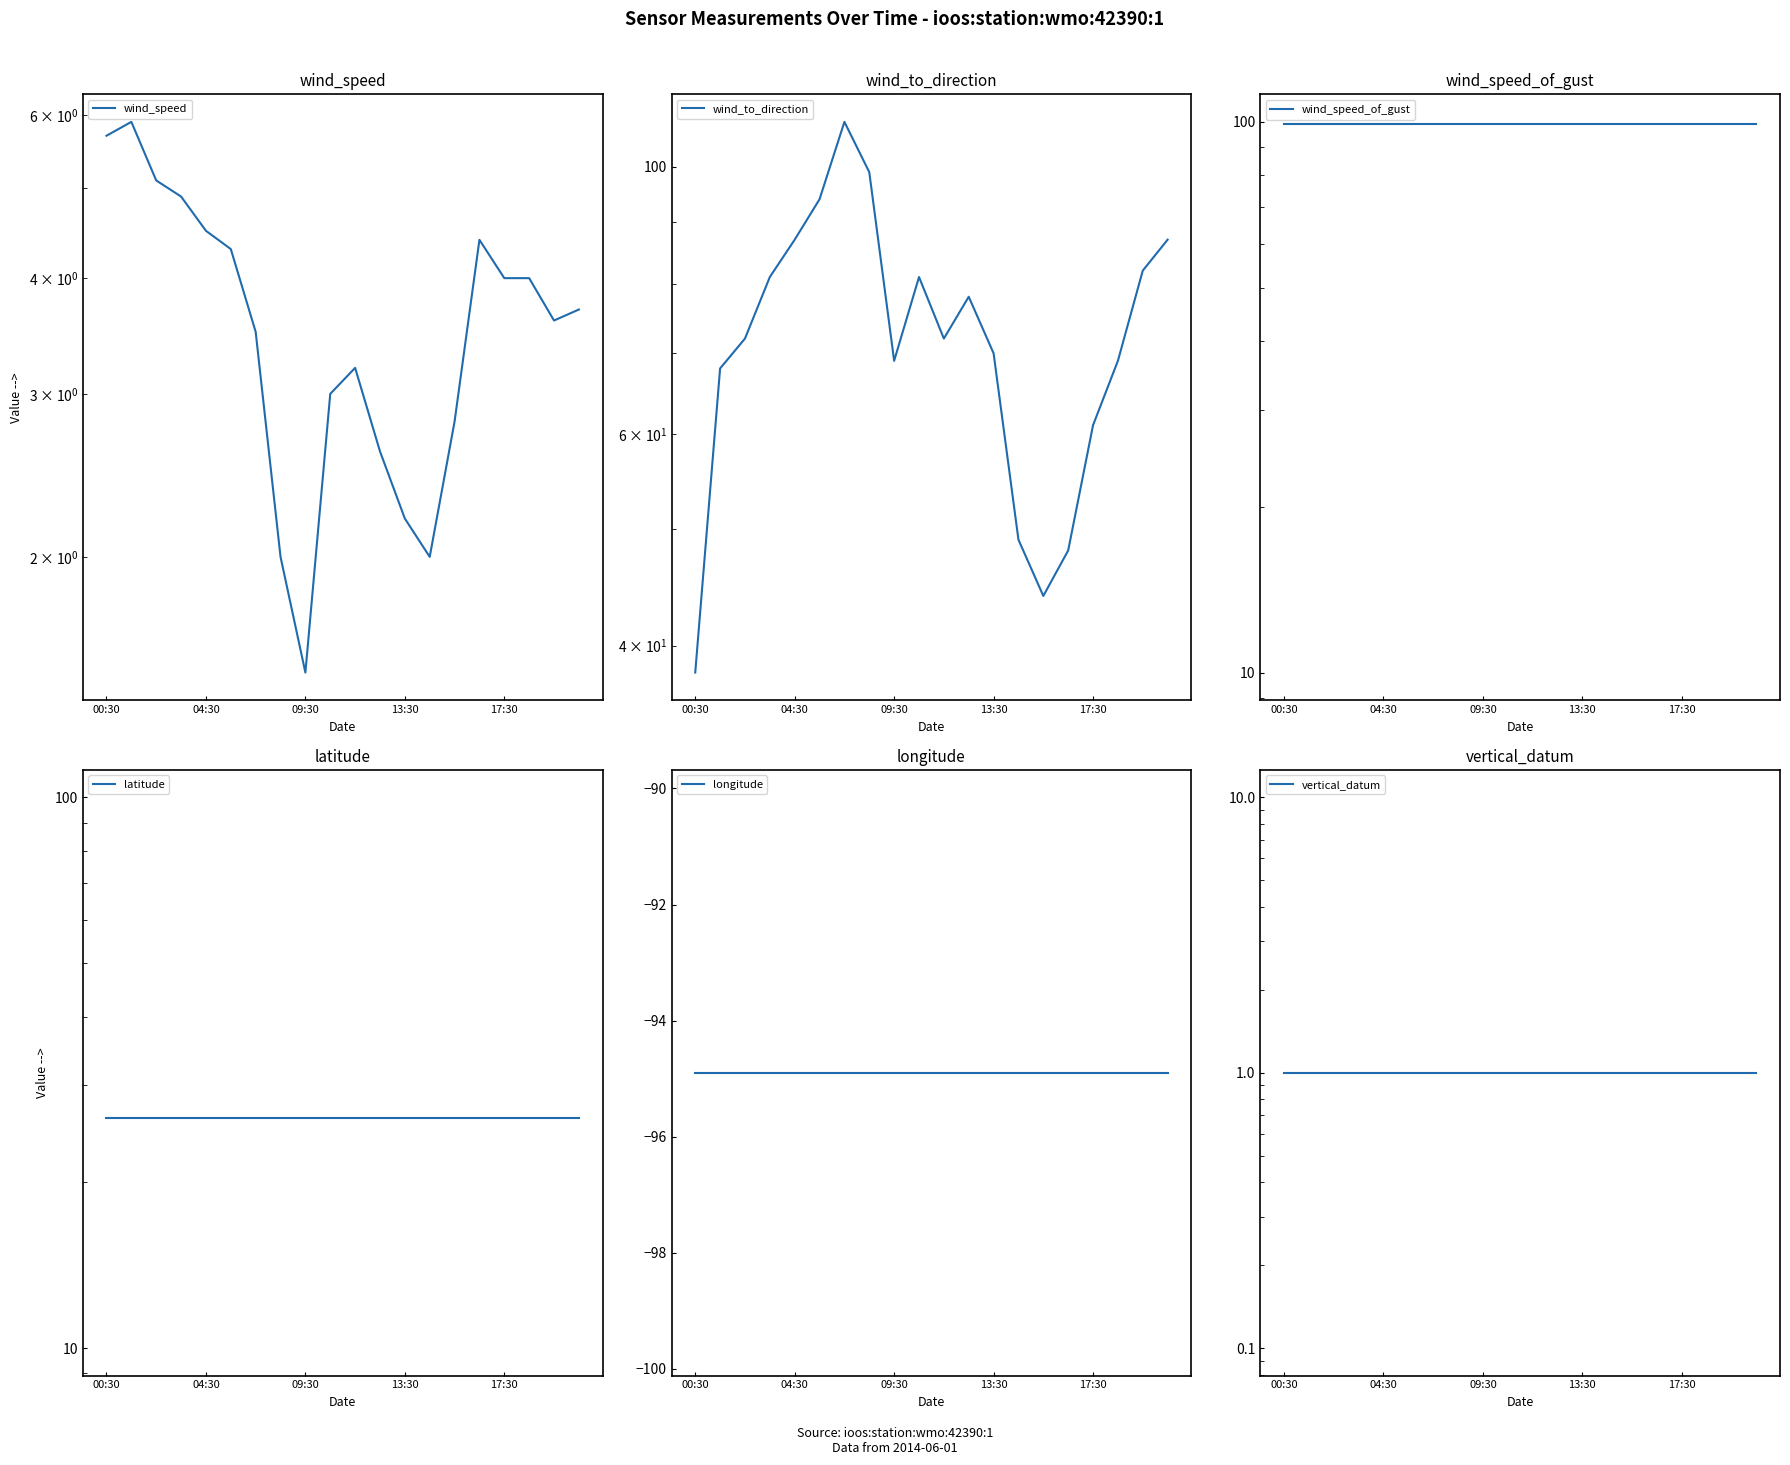

What position from the right is 00:30?

20